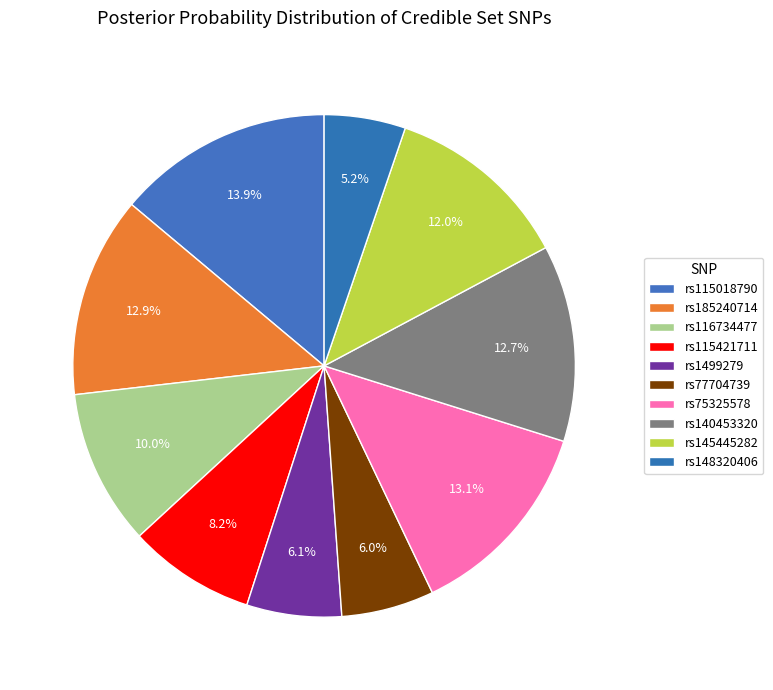

Count the number of slices in the pie.

10